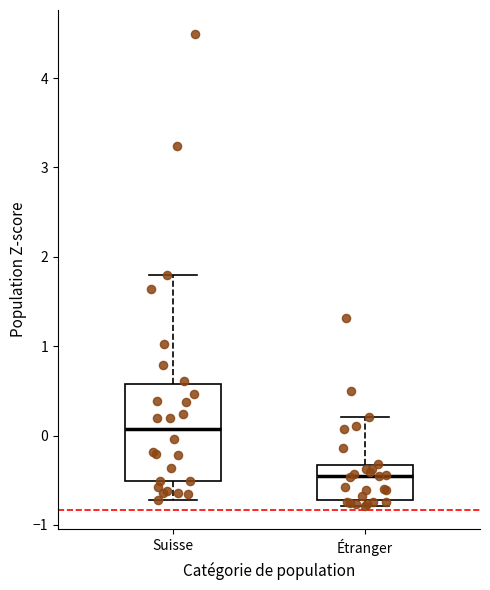

Where does the lower whisker of the box for Suisse end on the y-axis? The values are not printed on the chart, so give them approximately, as read against the axis.

-0.7